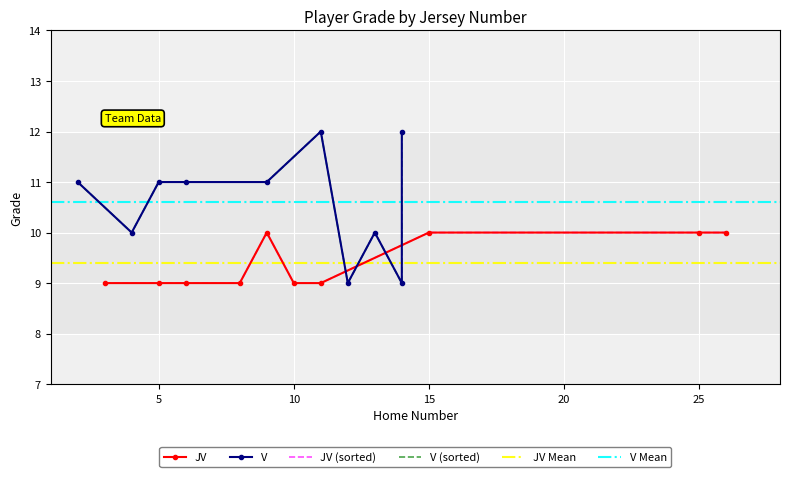

What is the greatest value displayed?

12